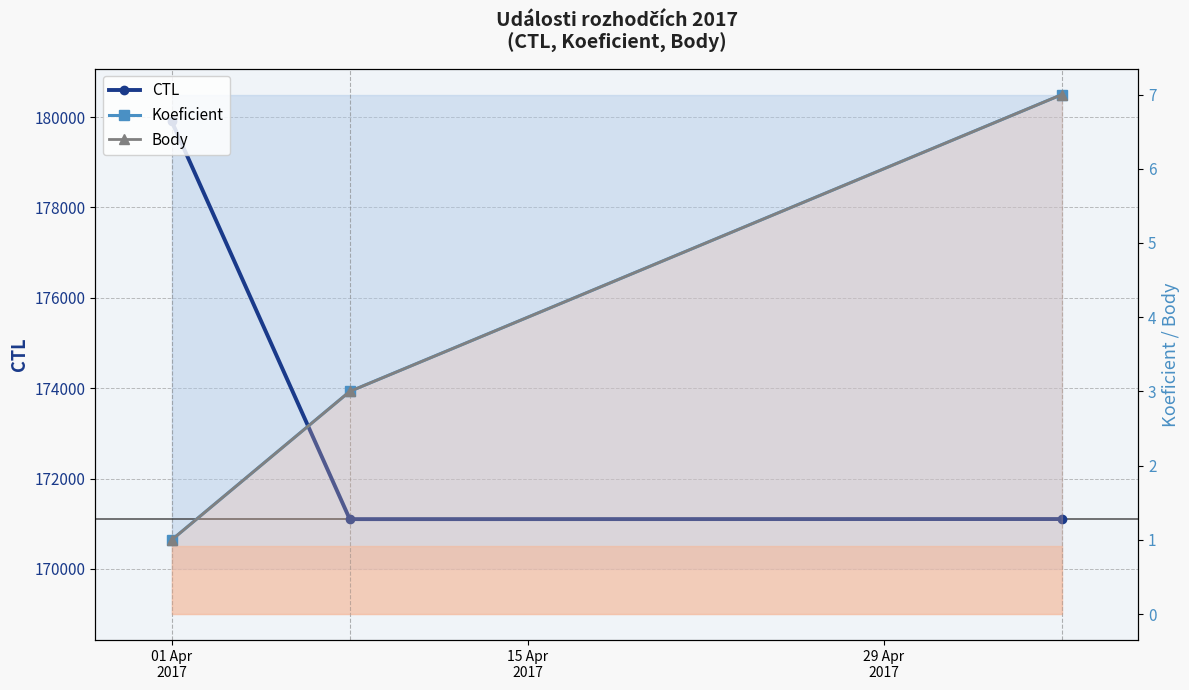

Does the chart have visible grid lines?

Yes